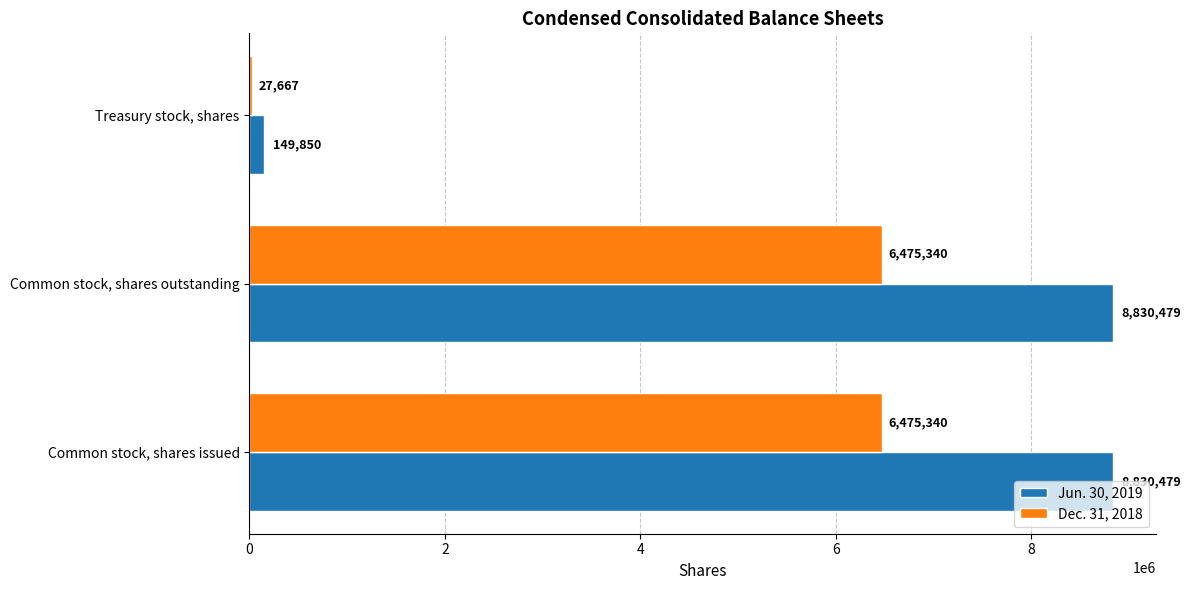

Is the value of Jun. 30, 2019 at Treasury stock, shares greater than the value of Dec. 31, 2018 at Treasury stock, shares?

Yes